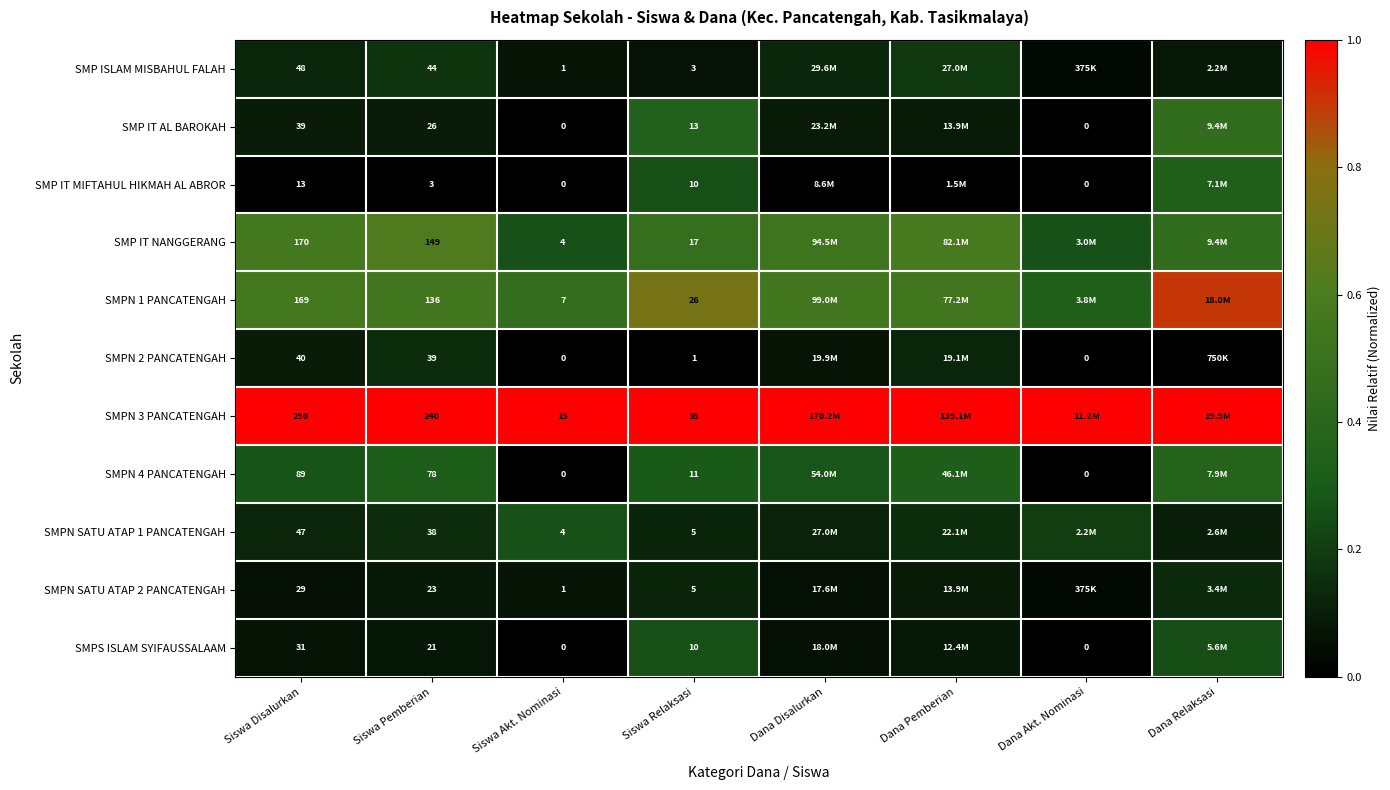

Is the value of SMPN SATU ATAP 2 PANCATENGAH at Siswa Relaksasi greater than the value of SMPS ISLAM SYIFAUSSALAAM at Siswa Akt. Nominasi?

Yes